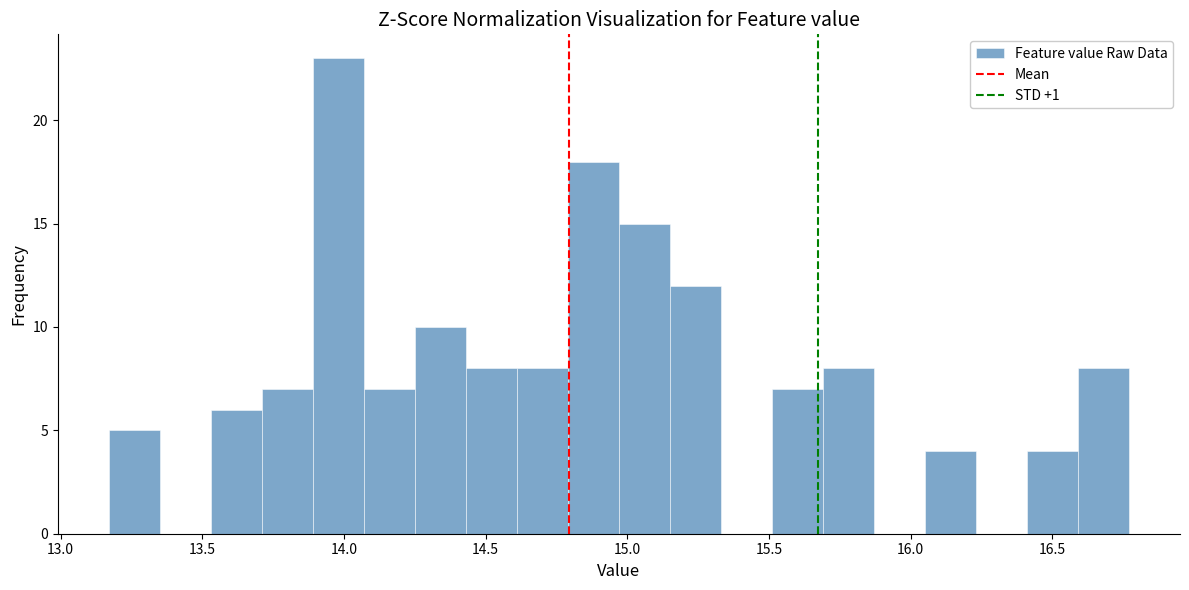

Read against the x-axis, roughly where is the centre of the tallest bar?

14.00